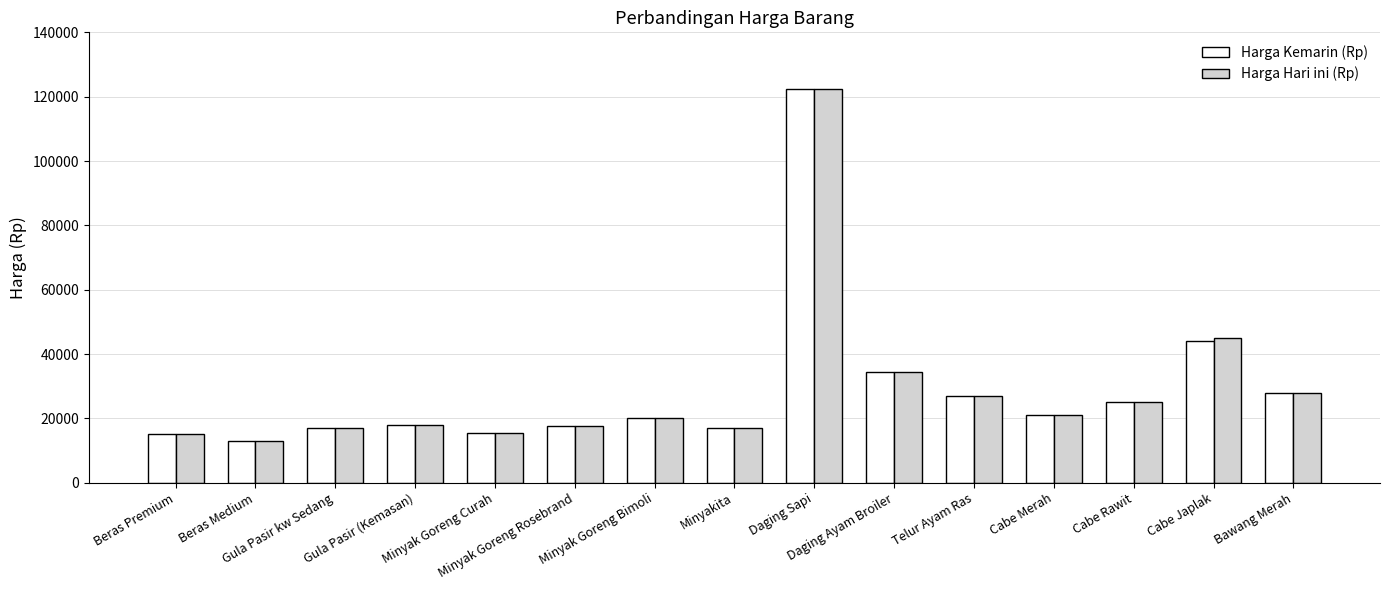

What is the label of the 9th bar from the left?

Daging Sapi